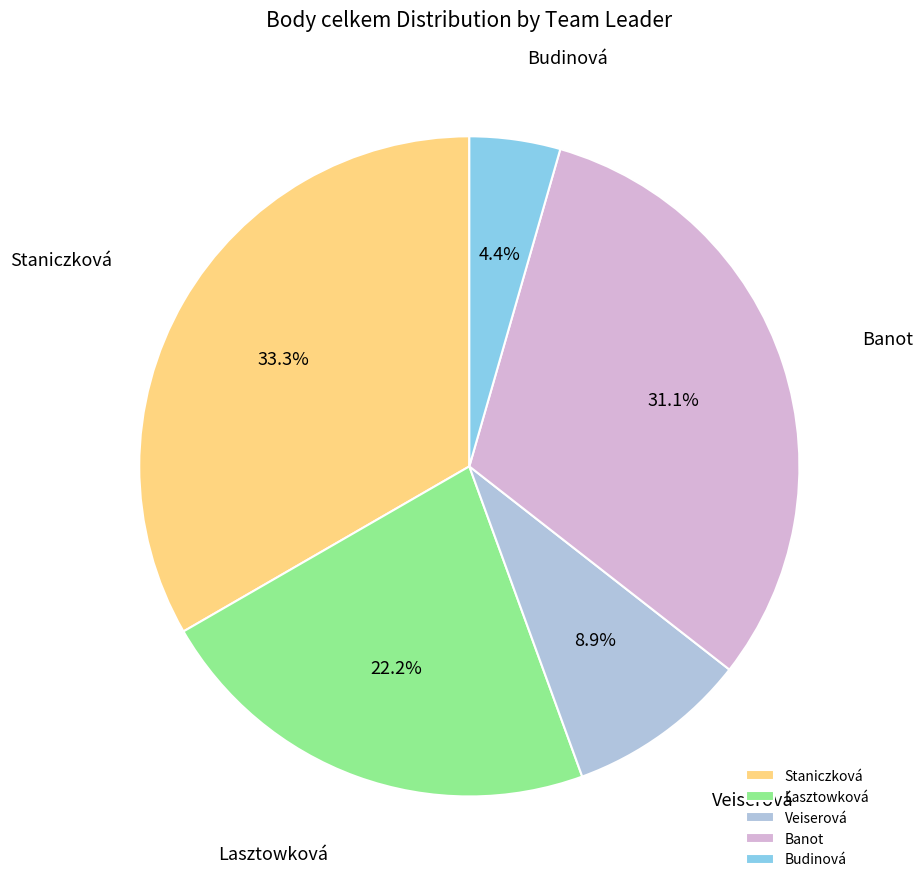

How many slices are in this pie chart?

5